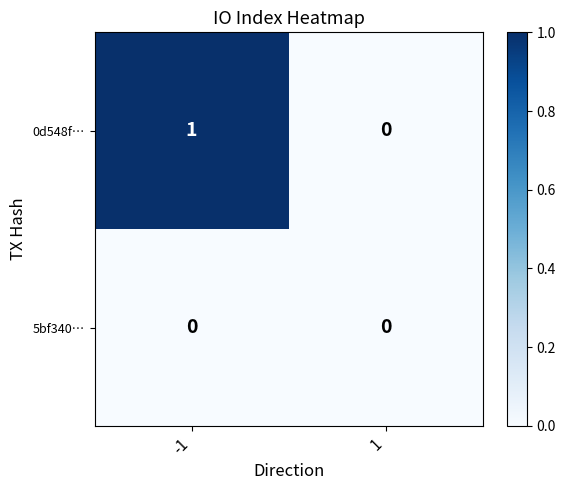

Rank the series by their maximum value, from lowest to highest.

5bf340…, 0d548f…